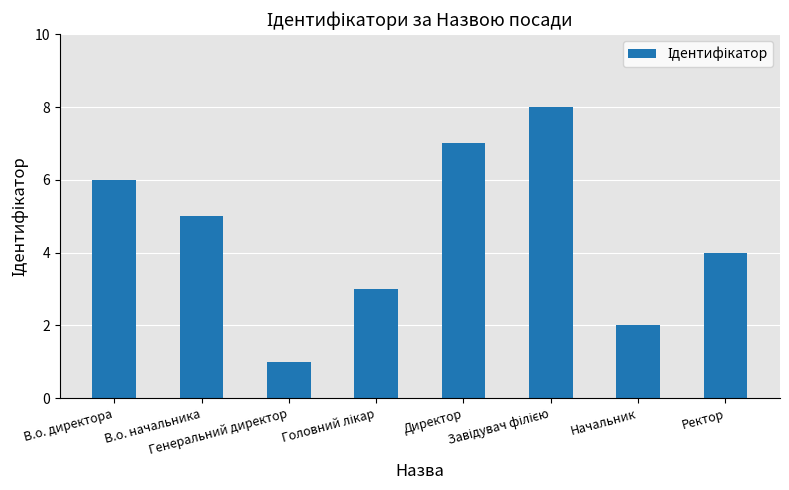

How many values are between 3 and 7?

5